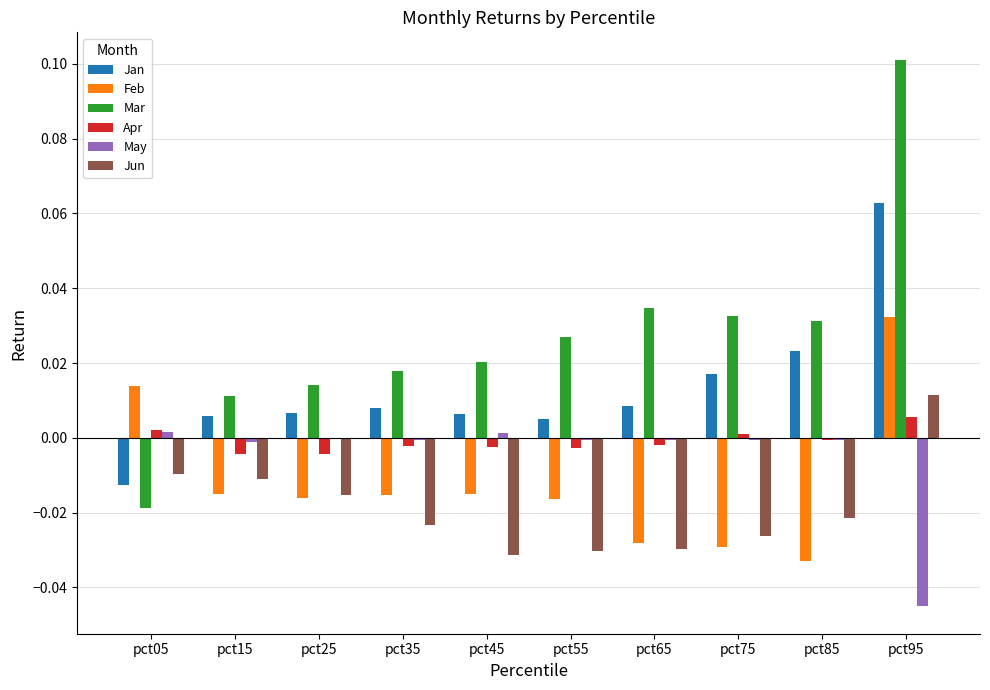

At which category is the sum across all series the highest?

pct95